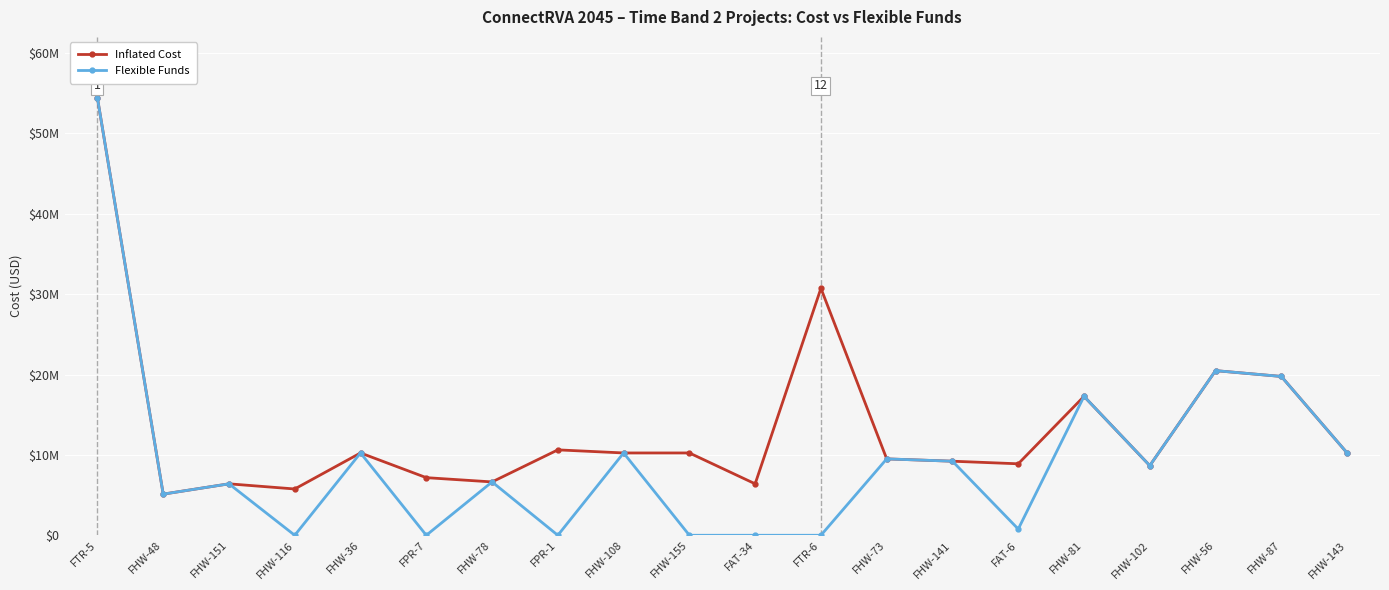

What is the label of the 20th point from the right?

FTR-5